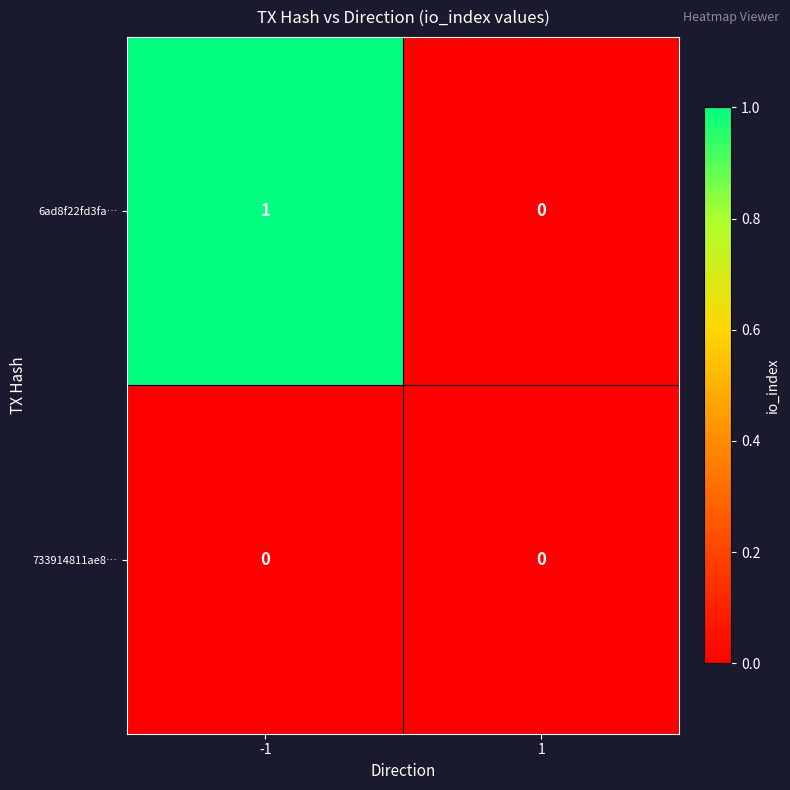

Reading left to right, what are all the values shown in this chart?

6ad8f22fd3fa…: 1	0
733914811ae8…: 0	0